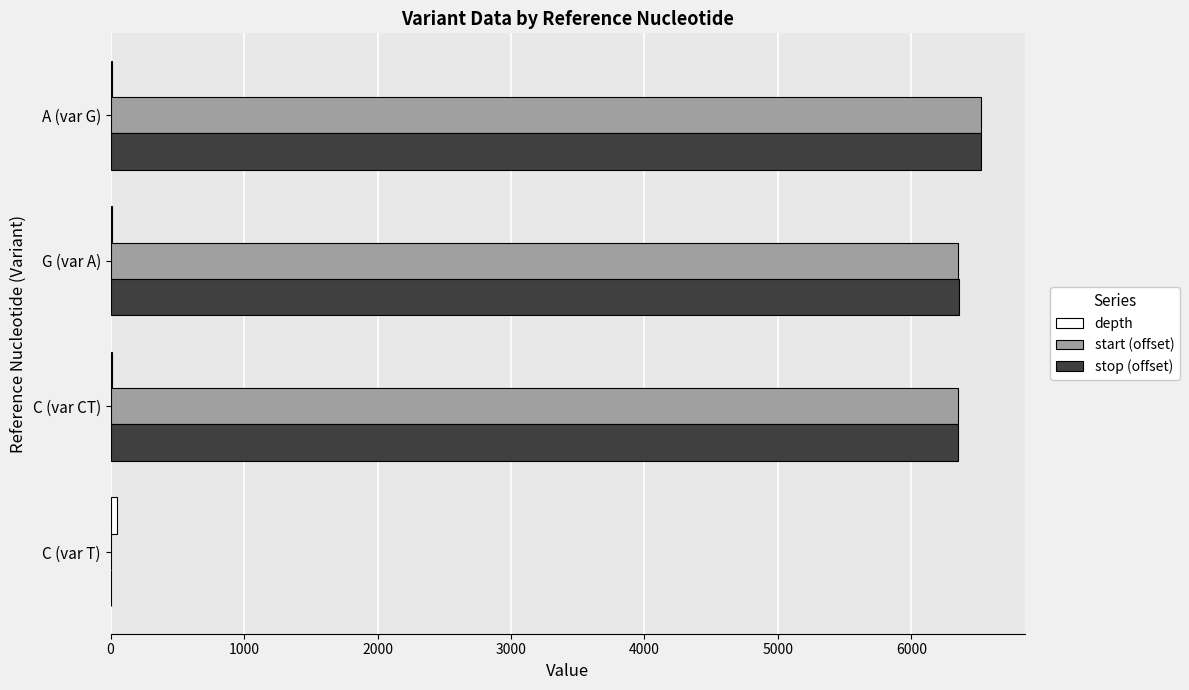

The value of start (offset) at A (var G) is 6522. True or false?

True